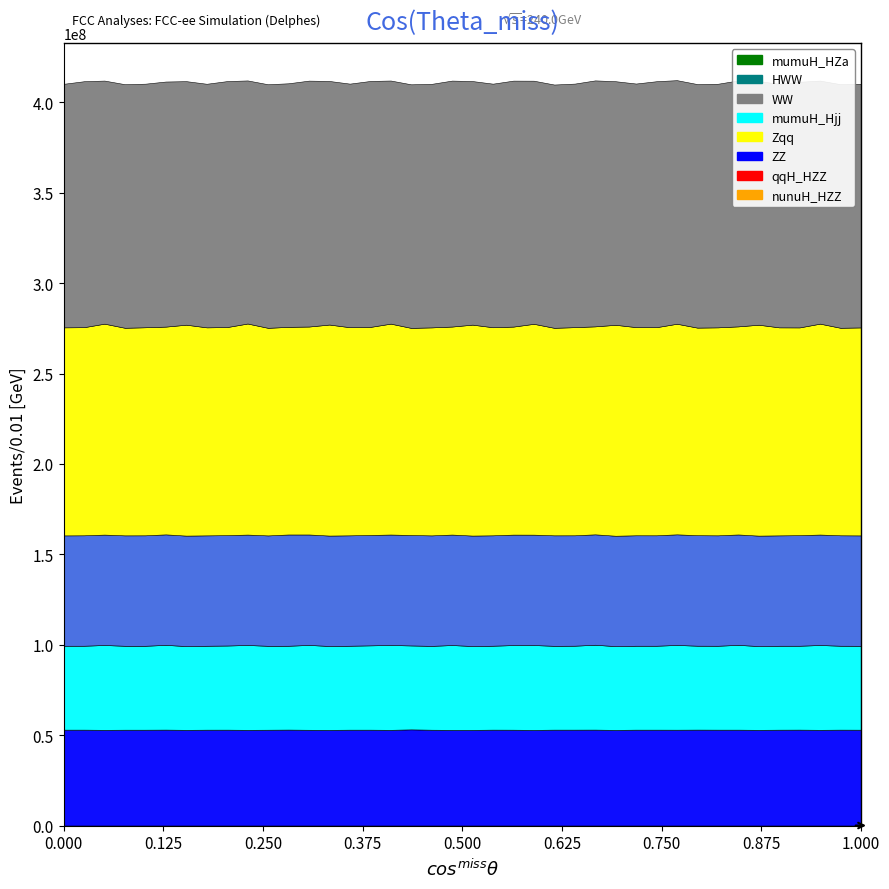

Reading left to right, transcribe all the data shown in this chart.

col_5: 11.5	11.5	11.7	11.5	11.5	11.5	11.7	11.5	11.5	11.7	11.5	11.5	11.5	11.7	11.5	11.5	11.7	11.5	11.5	11.5	11.7	11.5	11.5	11.7	11.5	11.5	11.5	11.7	11.5	11.5	11.6	11.5	11.5	11.5	11.7	11.5	11.5	11.7	11.5	11.5
col_1: 13.5	13.6	13.4	13.5	13.5	13.6	13.5	13.5	13.6	13.4	13.5	13.5	13.6	13.5	13.5	13.6	13.4	13.5	13.5	13.6	13.5	13.5	13.6	13.4	13.5	13.5	13.6	13.5	13.5	13.6	13.5	13.5	13.5	13.6	13.5	13.5	13.6	13.4	13.5	13.5
col_2: 4.6	4.6	4.7	4.6	4.6	4.7	4.6	4.6	4.7	4.7	4.6	4.6	4.7	4.6	4.6	4.7	4.7	4.6	4.6	4.7	4.6	4.6	4.7	4.7	4.6	4.6	4.7	4.6	4.6	4.6	4.7	4.6	4.6	4.7	4.6	4.6	4.6	4.7	4.6	4.6
col_3: 6.1	6.1	6.1	6.1	6.1	6.1	6.1	6.1	6.1	6.1	6.1	6.2	6.1	6.1	6.1	6.1	6.1	6.1	6.1	6.1	6.1	6.1	6.1	6.1	6.1	6.1	6.1	6.1	6.1	6.1	6.1	6.1	6.1	6.1	6.1	6.1	6.1	6.1	6.1	6.1
col_4: 5.3	5.3	5.3	5.3	5.3	5.3	5.3	5.3	5.3	5.3	5.3	5.3	5.3	5.3	5.3	5.3	5.3	5.3	5.3	5.3	5.3	5.3	5.3	5.3	5.3	5.3	5.3	5.3	5.3	5.3	5.3	5.3	5.3	5.3	5.3	5.3	5.3	5.3	5.3	5.3